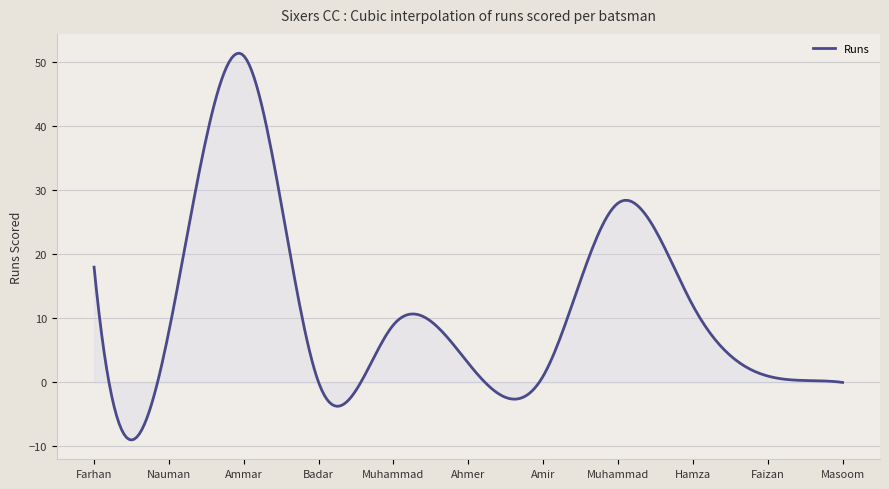

What is the smallest value displayed?

-9.0